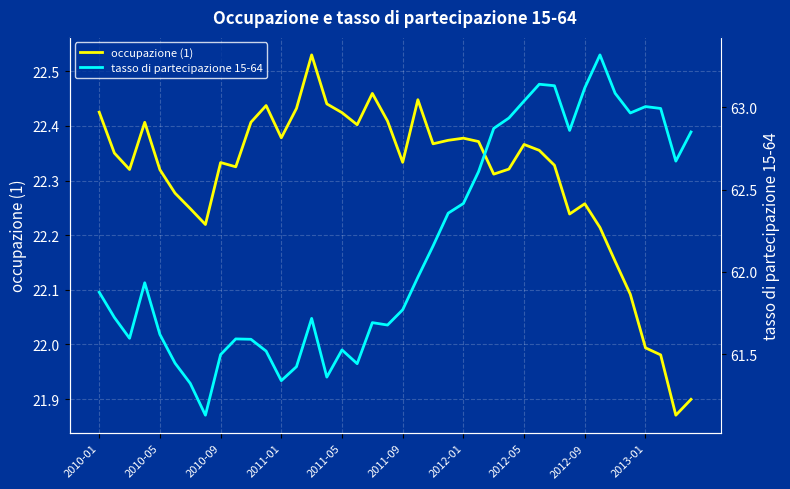

List the series in order of their overall mean, lowest first.

occupazione (1), tasso di partecipazione 15-64